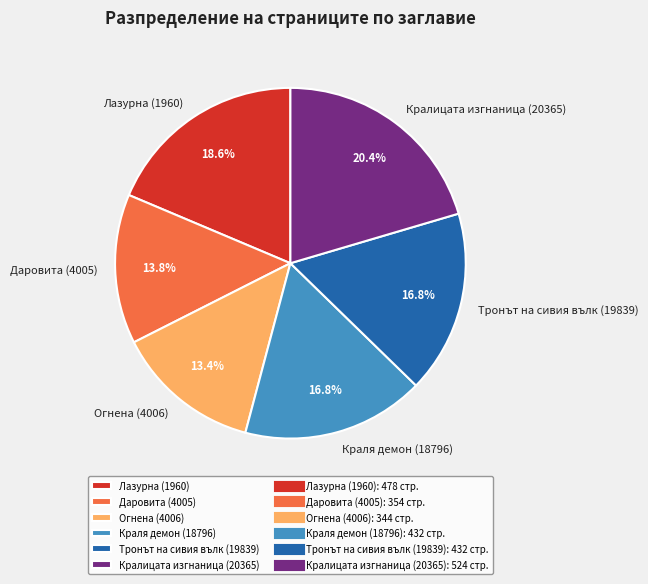

What is the ratio of the value at Кралицата изгнаница (20365) to the value at Даровита (4005)?

1.5